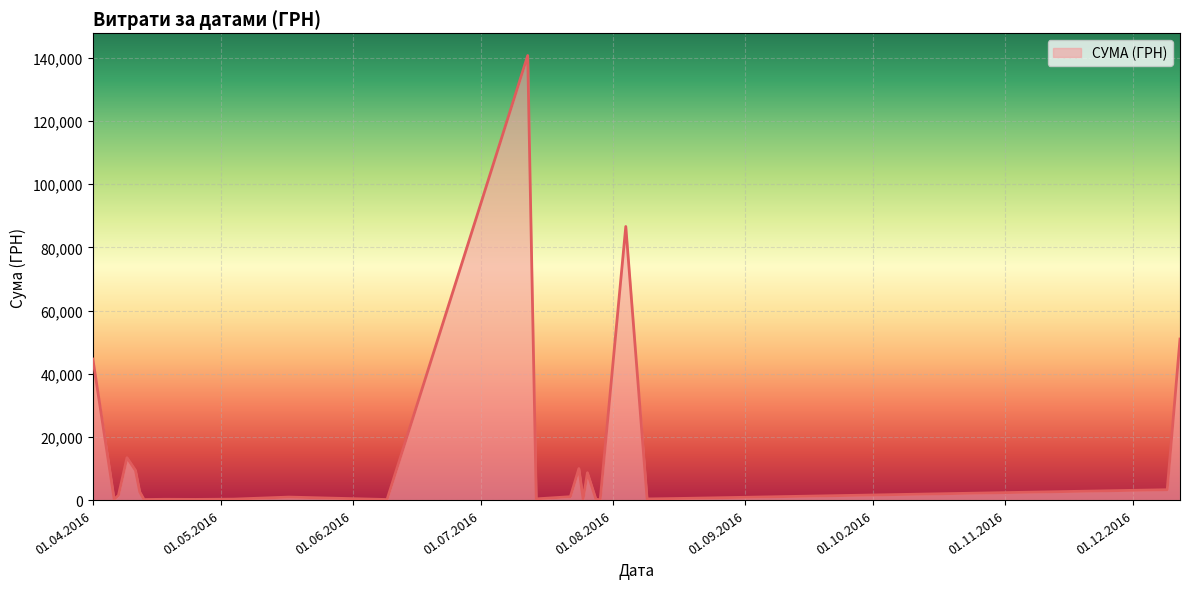

What is the maximum value shown in the chart?

140706.2